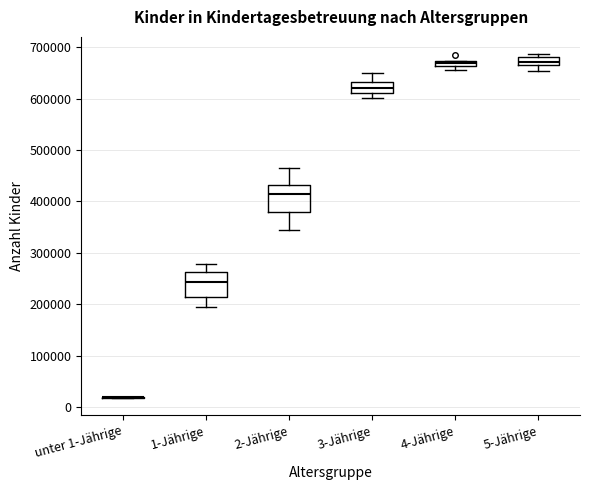

Where is the lower edge of the box for 4-Jährige on the y-axis? The values are not printed on the chart, so give them approximately, as read against the axis.

660000